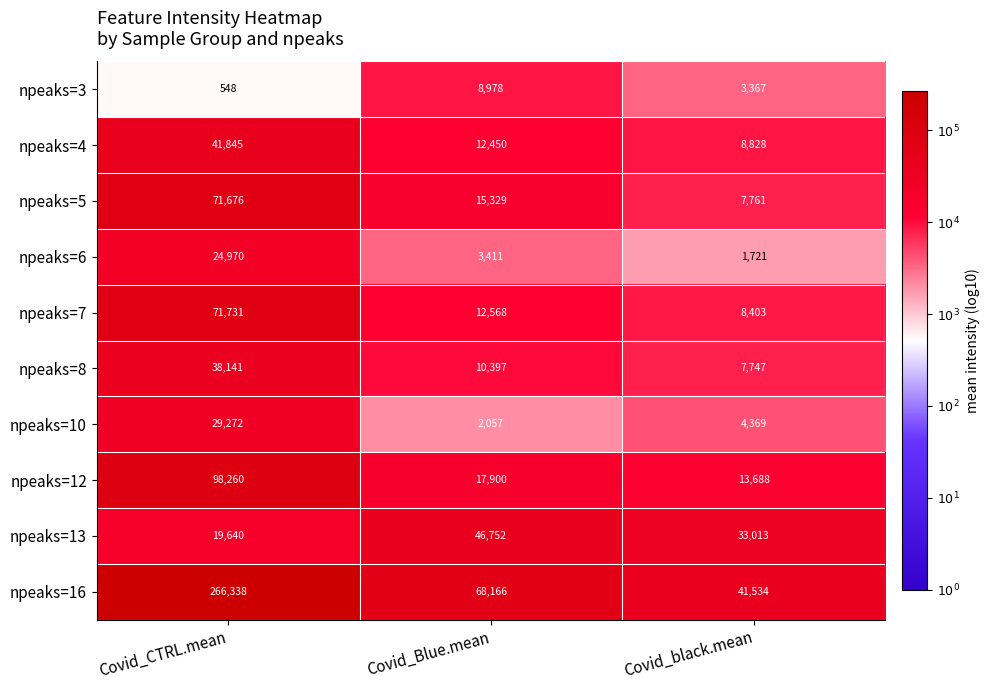

Is it true that npeaks=5 equals 7761 at Covid_black.mean?

True